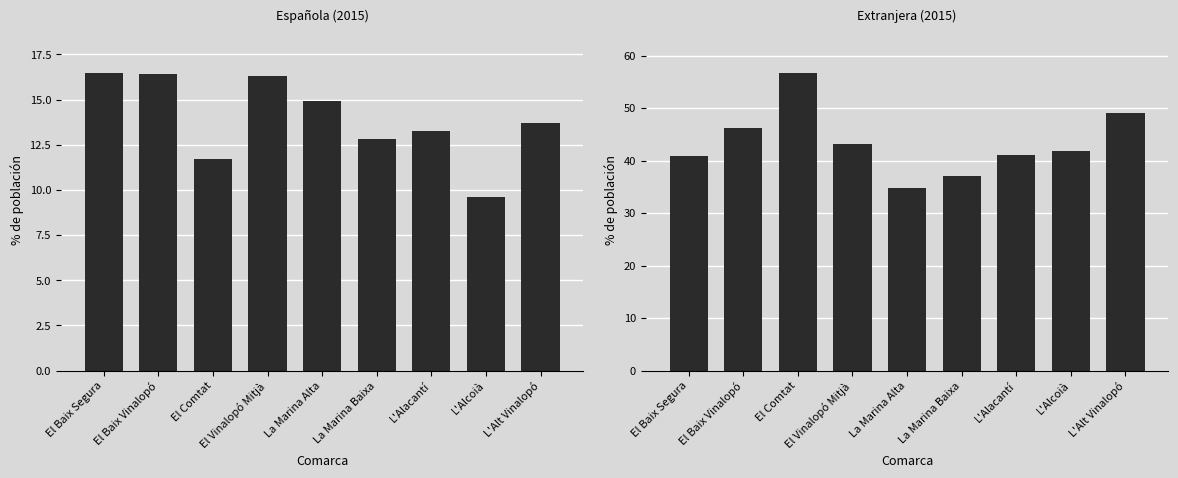

Where does the Española series first go above 13?

El Baix Segura